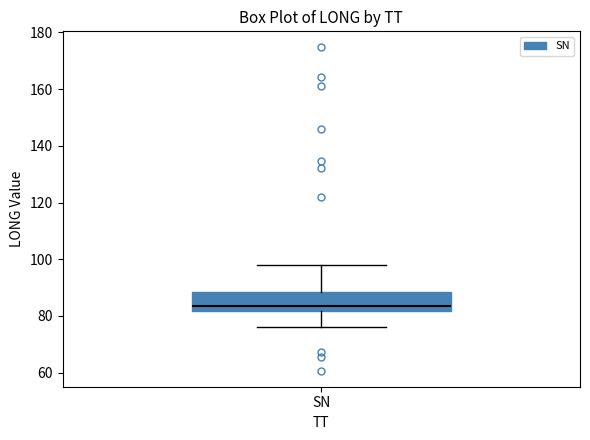

Where does the median line of the box for SN sit on the y-axis? The values are not printed on the chart, so give them approximately, as read against the axis.

84